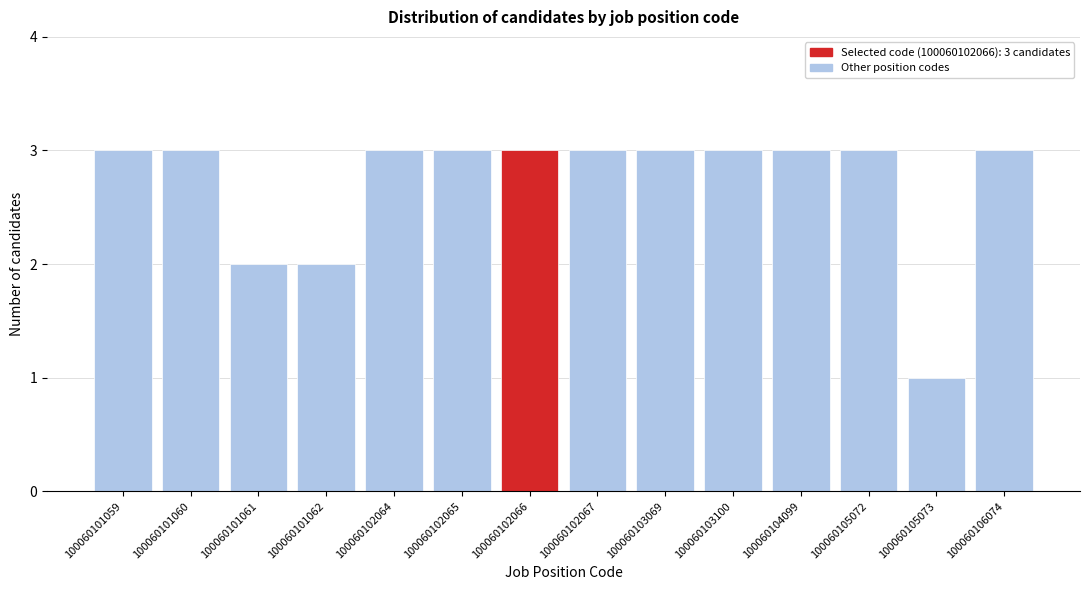

Reading left to right, extract all data points from this chart.

100060101059=3	100060101060=3	100060101061=2	100060101062=2	100060102064=3	100060102065=3	100060102066=3	100060102067=3	100060103069=3	100060103100=3	100060104099=3	100060105072=3	100060105073=1	100060106074=3